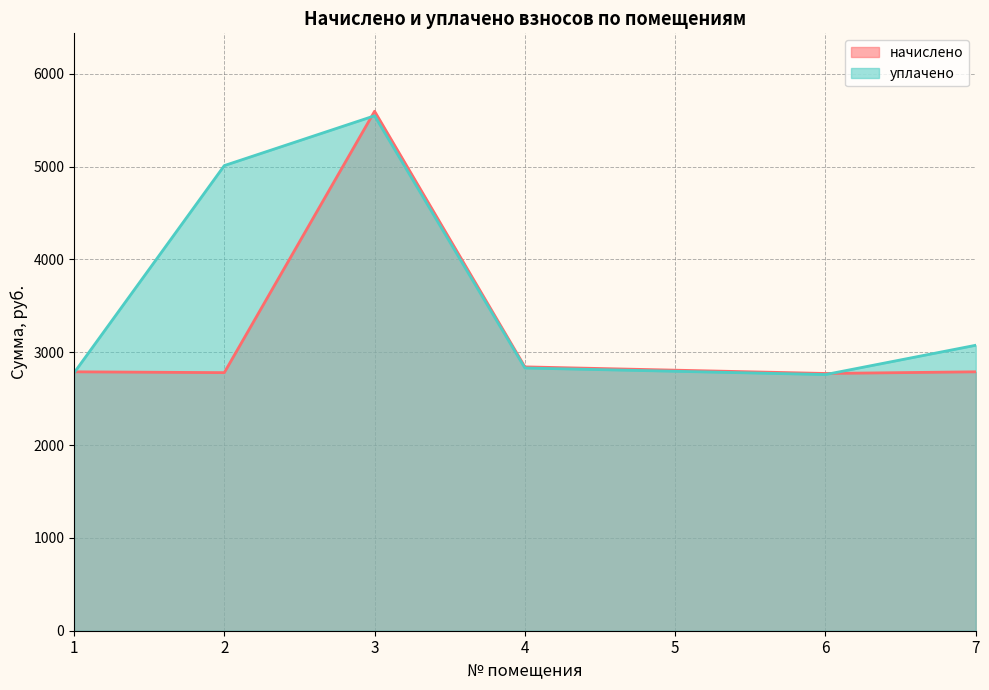

In уплачено, how many points are higher than both neighbors (excluding endpoints)?

1